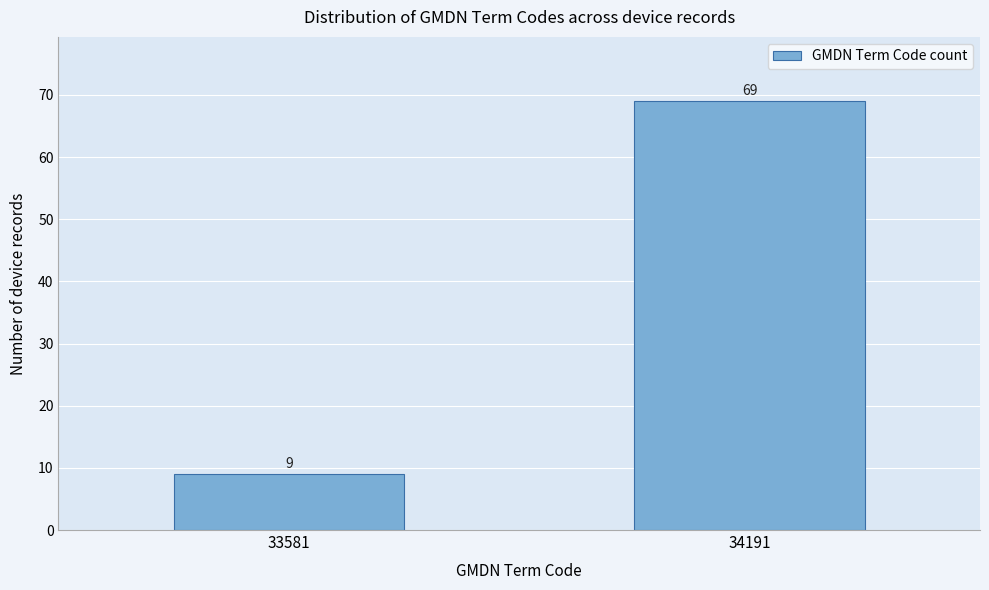

Reading left to right, extract all data points from this chart.

33581=9	34191=69